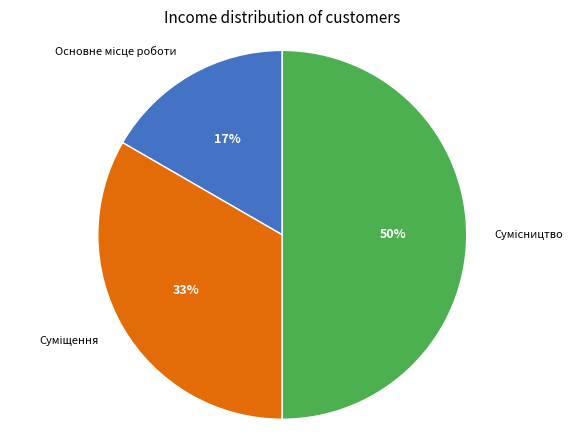

To the nearest percent, what is the difference between the largest and smallest slice percentages?

33%